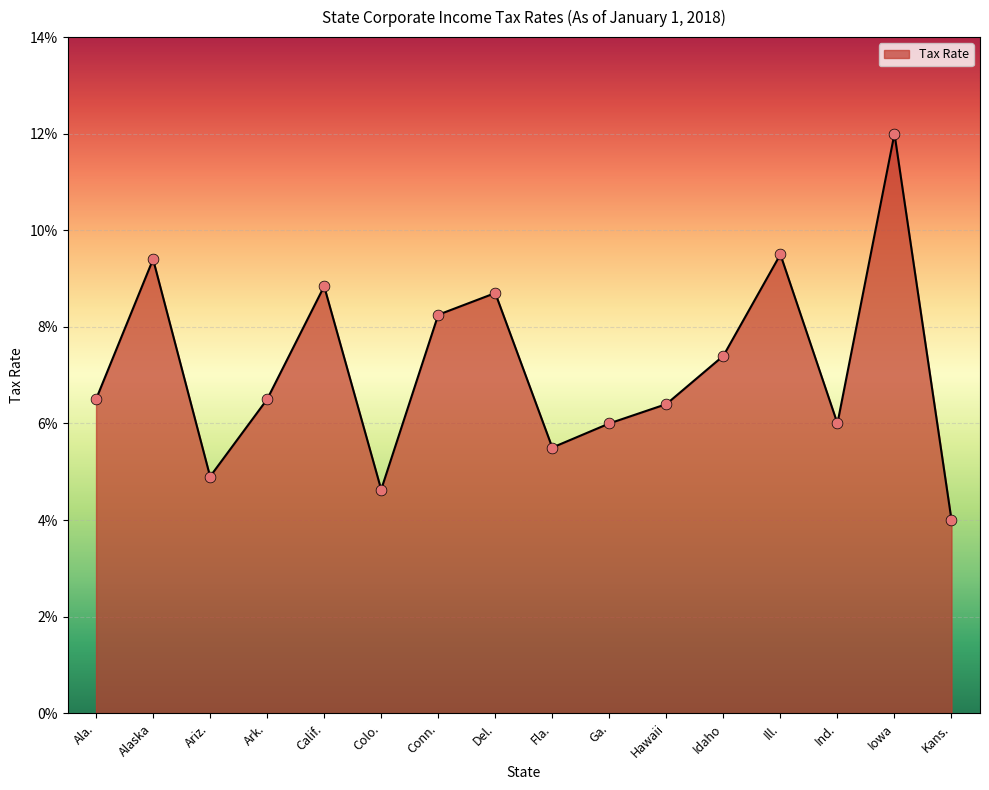

Which has a higher value, Fla. or Ga.?

Ga.